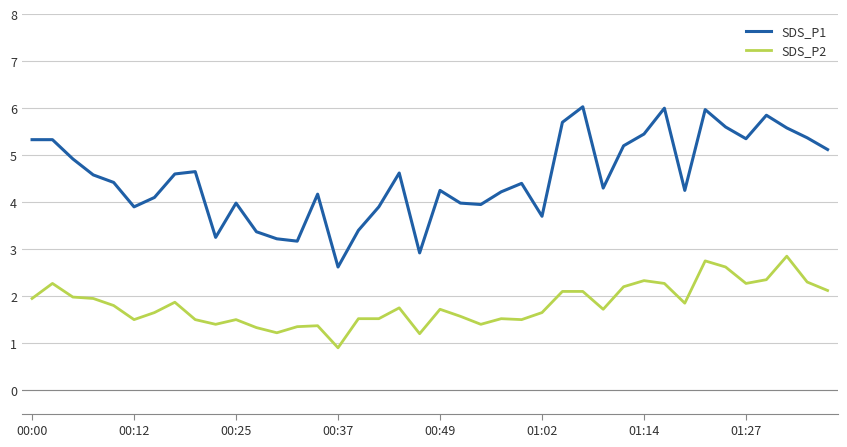

Which series has the largest total across all categories?

SDS_P1